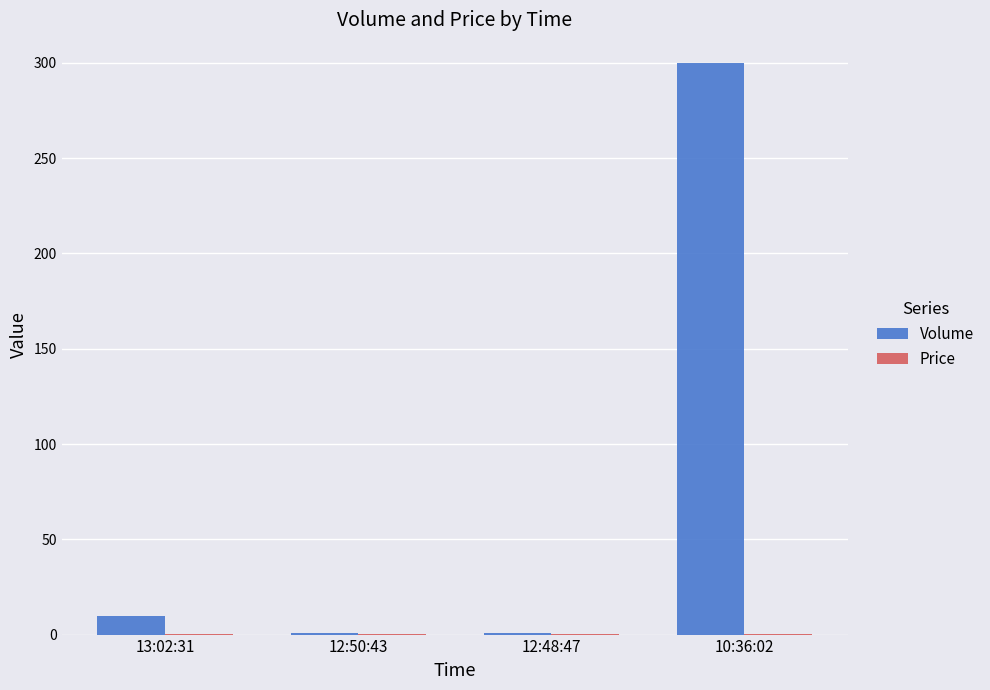

Is it true that Volume equals 10.0 at 13:02:31?

True